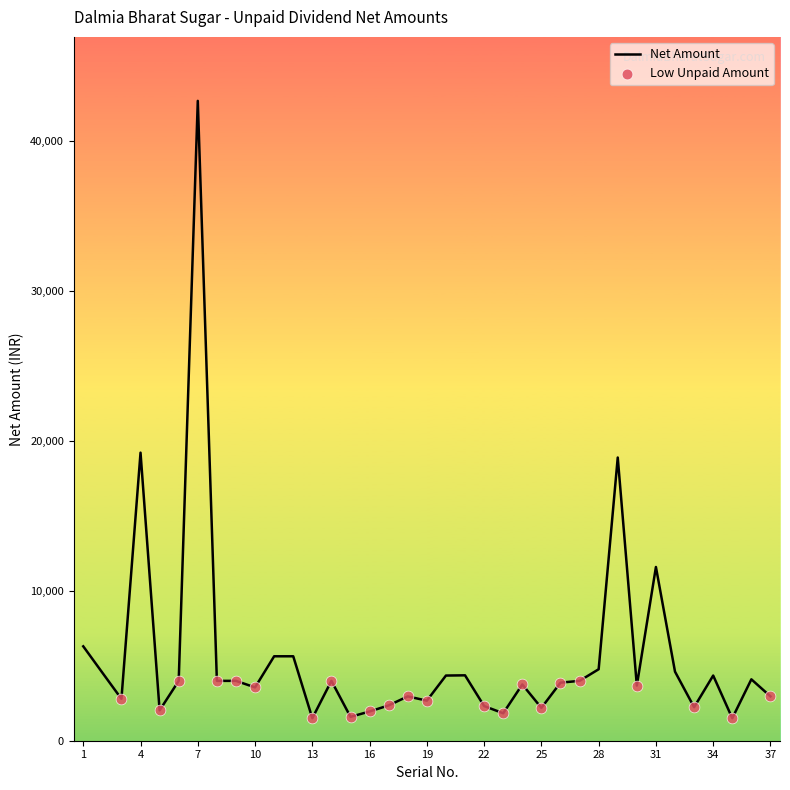

What is the maximum value shown in the chart?

42648